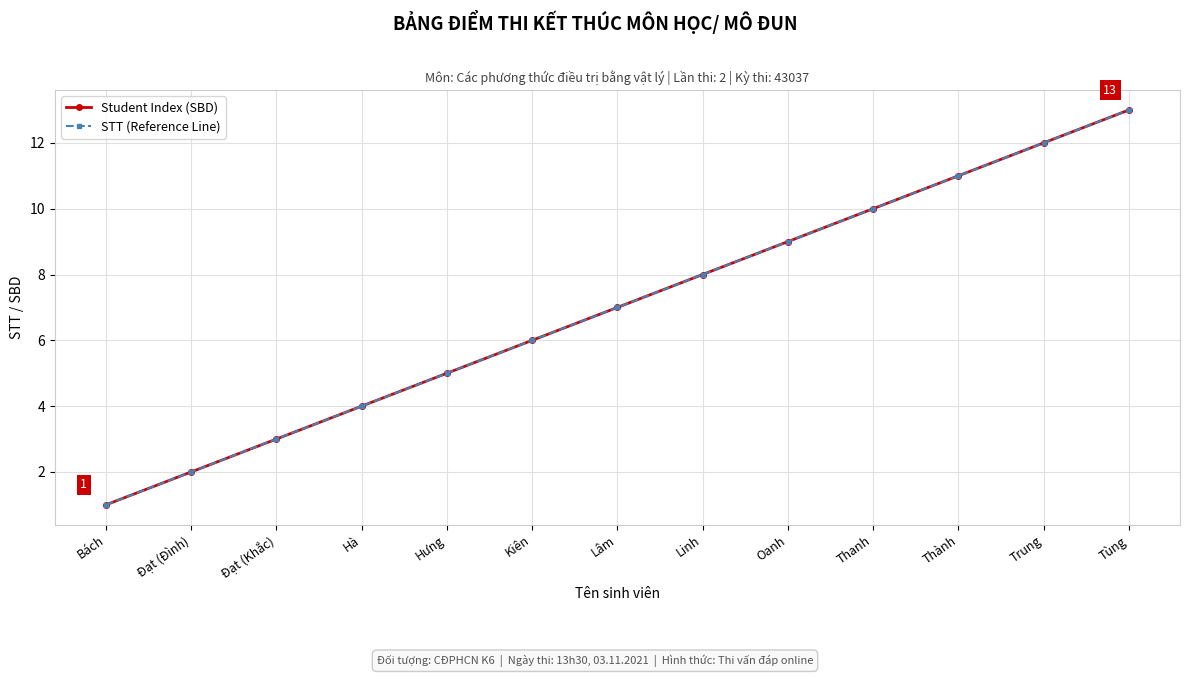

What is the highest value of the Student Index (SBD) series?

13